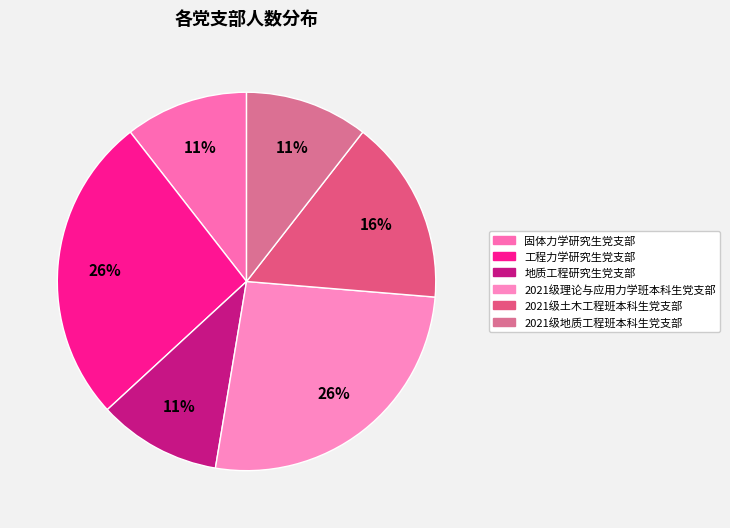

What percentage do 固体力学研究生党支部 and 2021级地质工程班本科生党支部 together represent?

21.1%